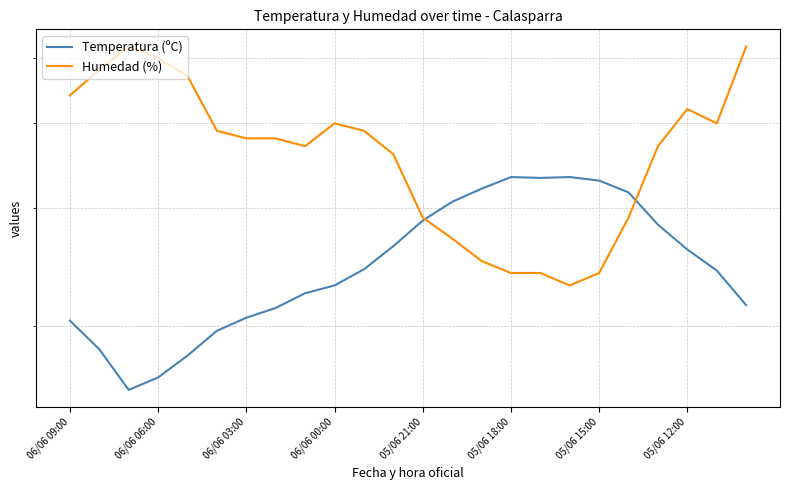

How many data points does each series have?

24